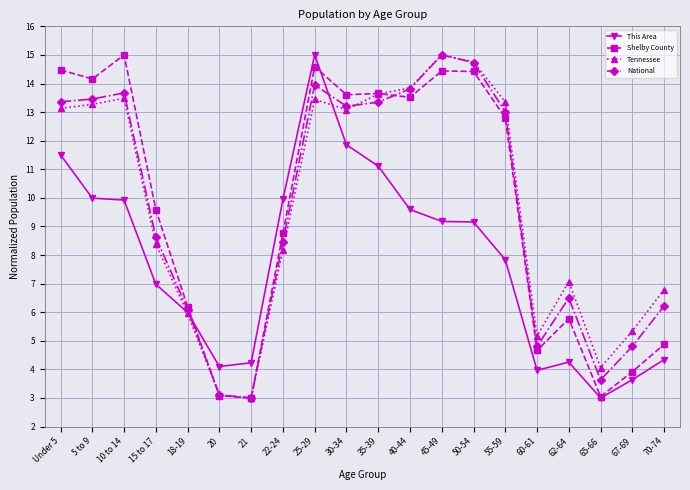

What is the difference between the maximum and second lowest values in the This Area series?

11.4